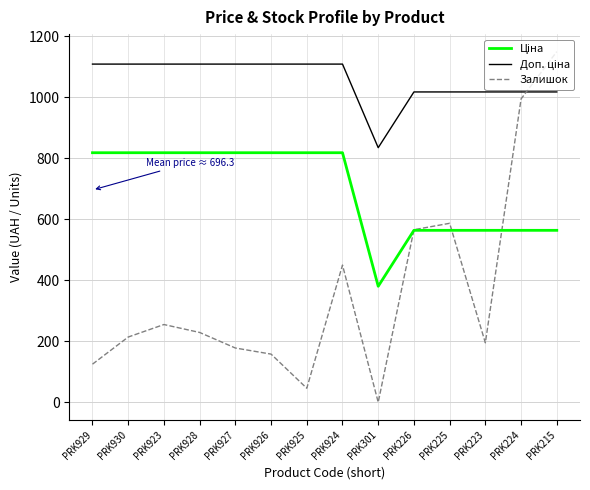

The value of Залишок at PRK930 is 287.4. True or false?

False